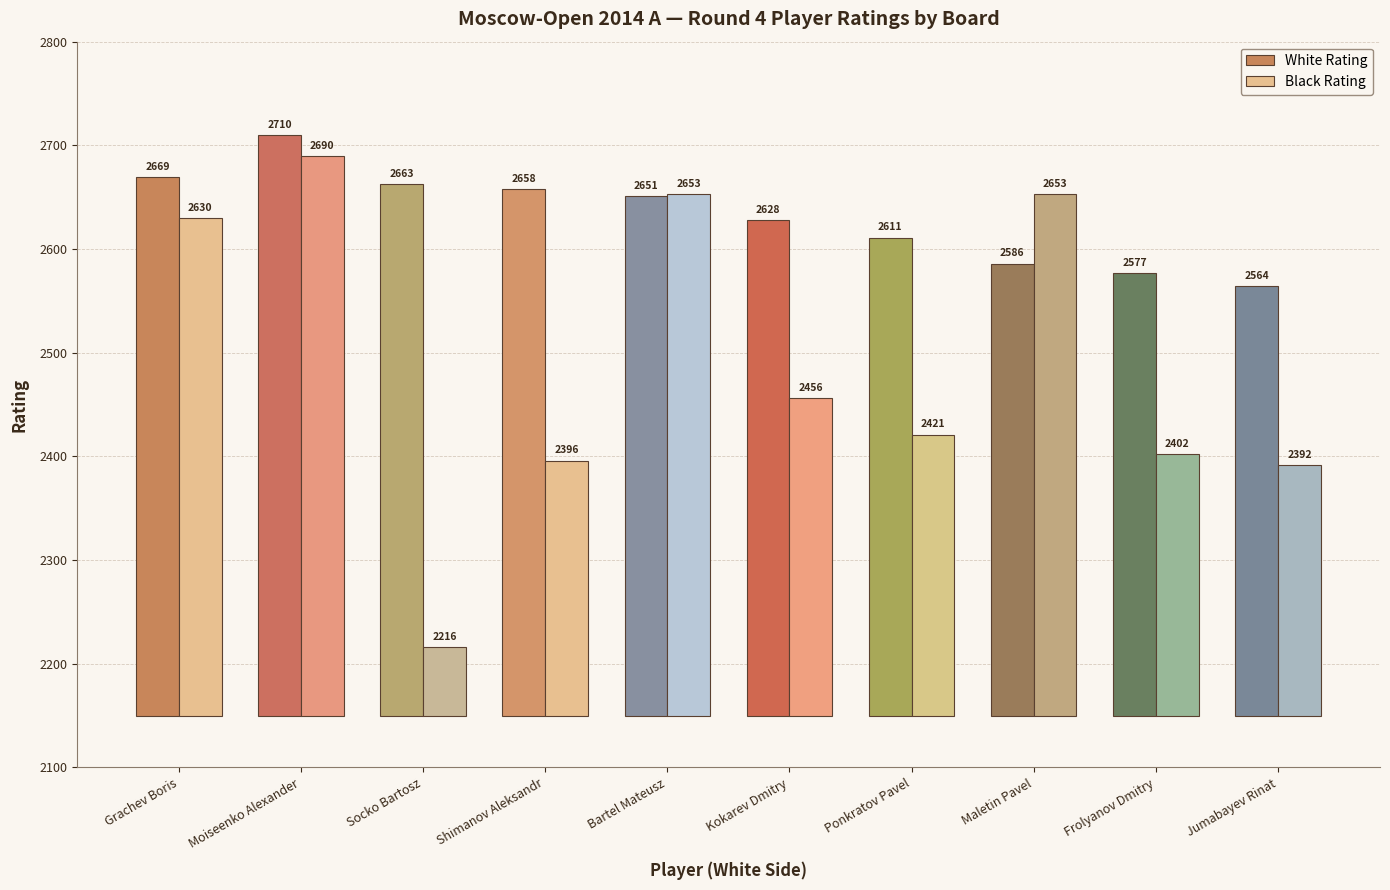

Does the chart contain stacked bars?

No